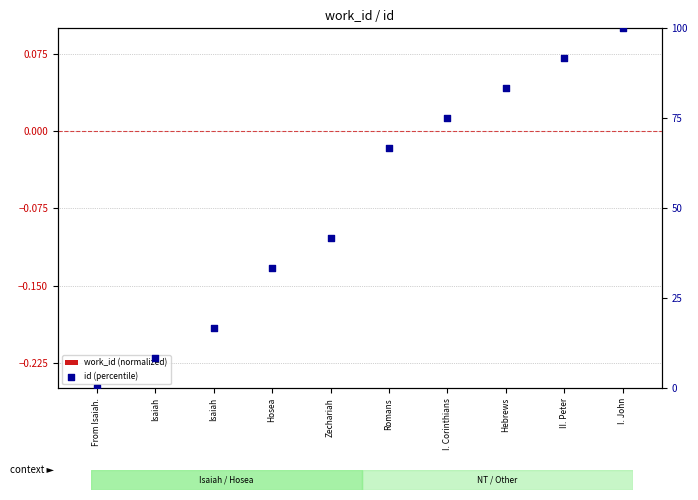

Which series has the largest Y range (max minus min)?

id (percentile)